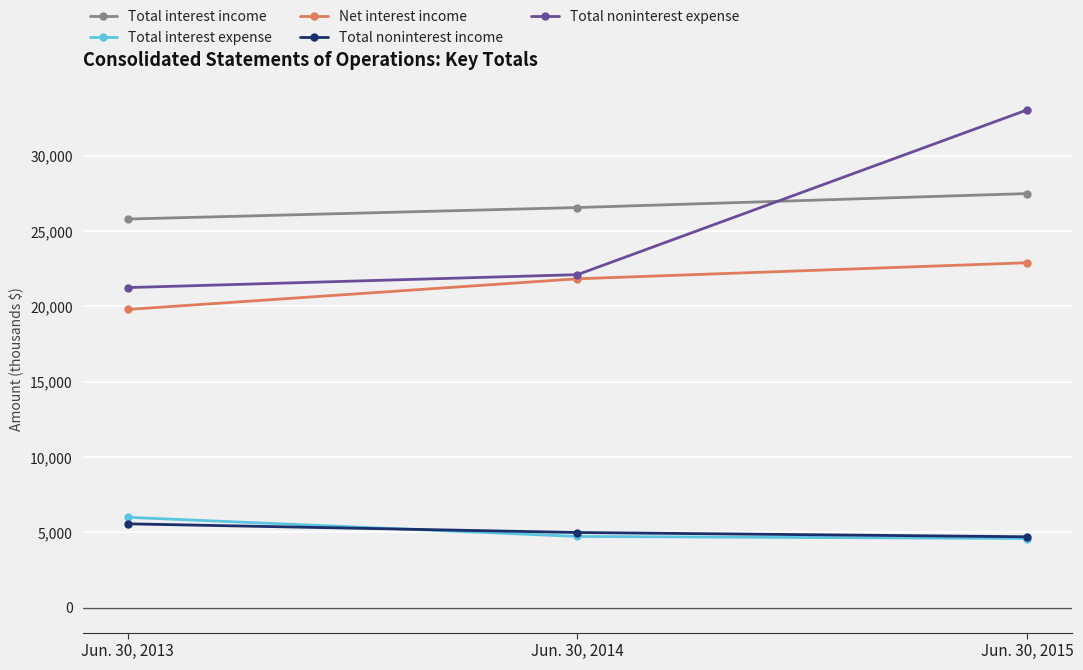

Is it true that Total noninterest income equals 1836 at Jun. 30, 2015?

False